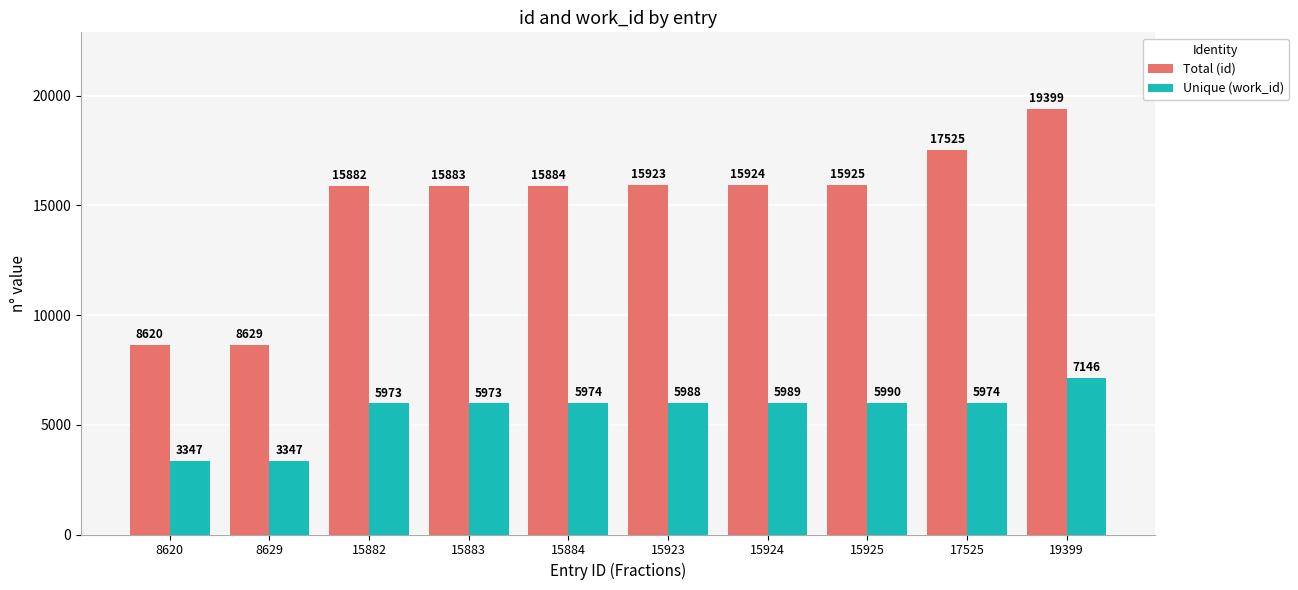

At which category is the sum across all series the highest?

19399